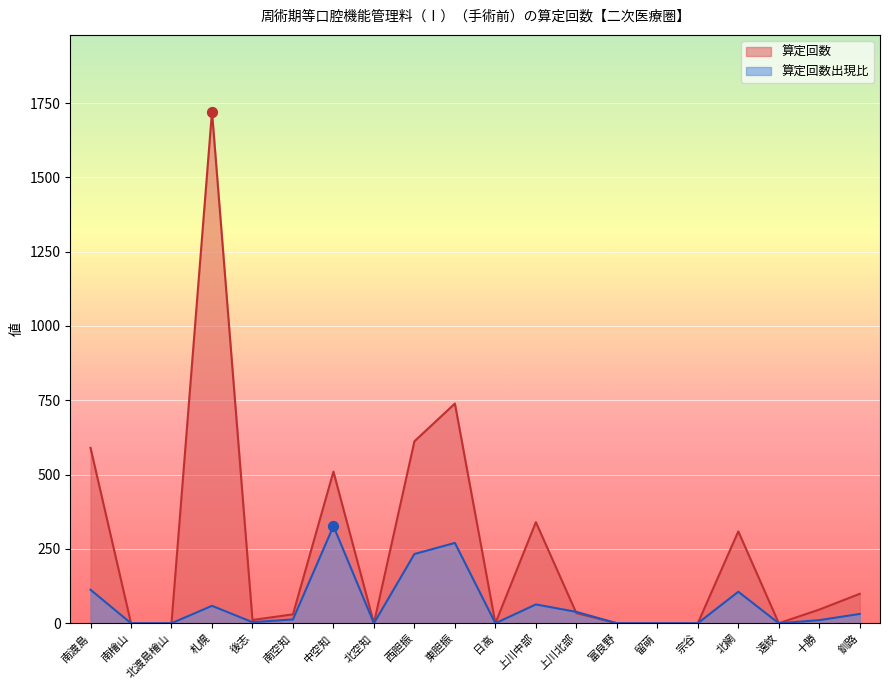

At how many categories does at least one series exceed 1661?

1